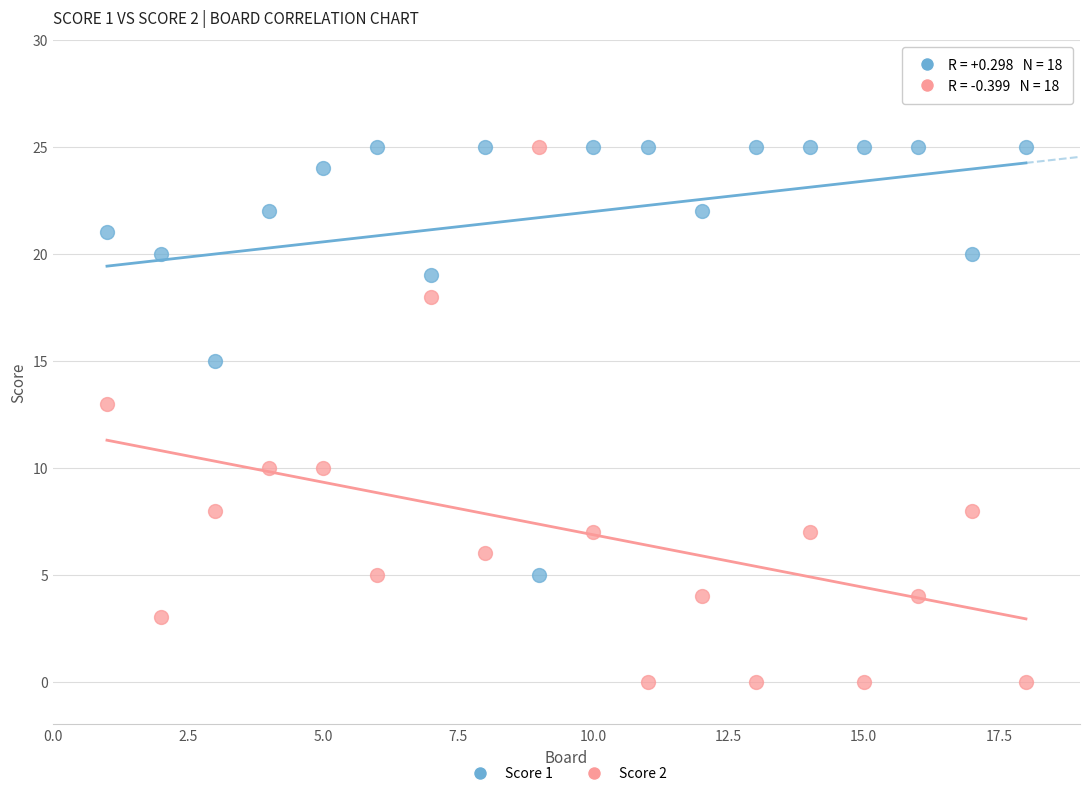

Across all data points, what is the range of X values (max minus min)?

17